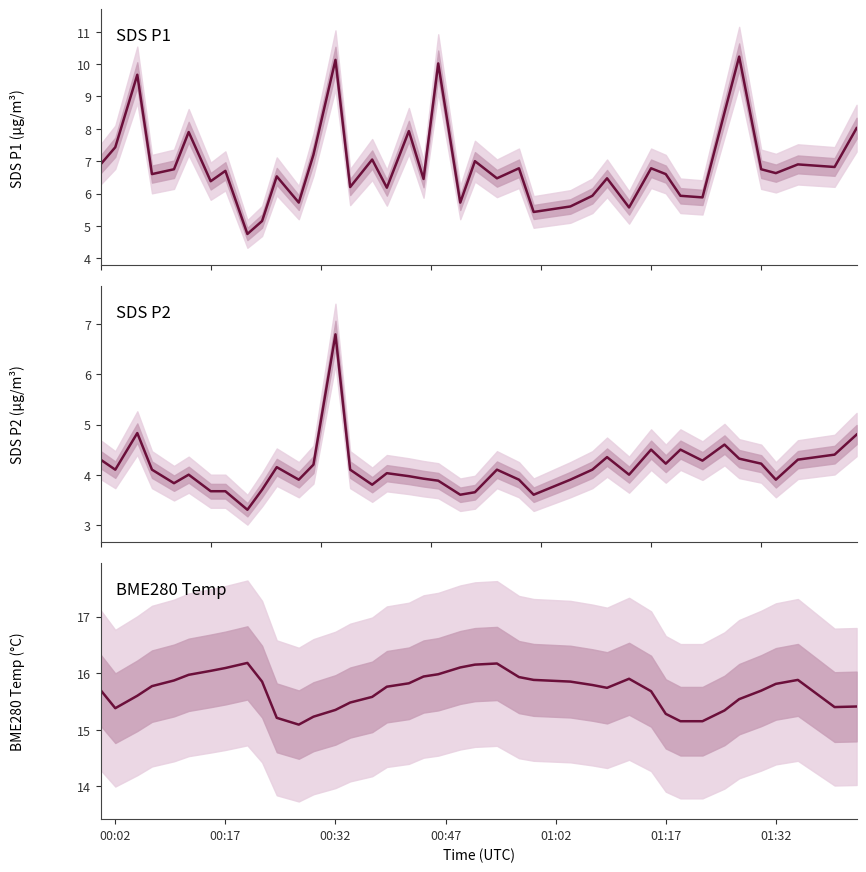

Which series has the largest total across all categories?

BME280 Temp